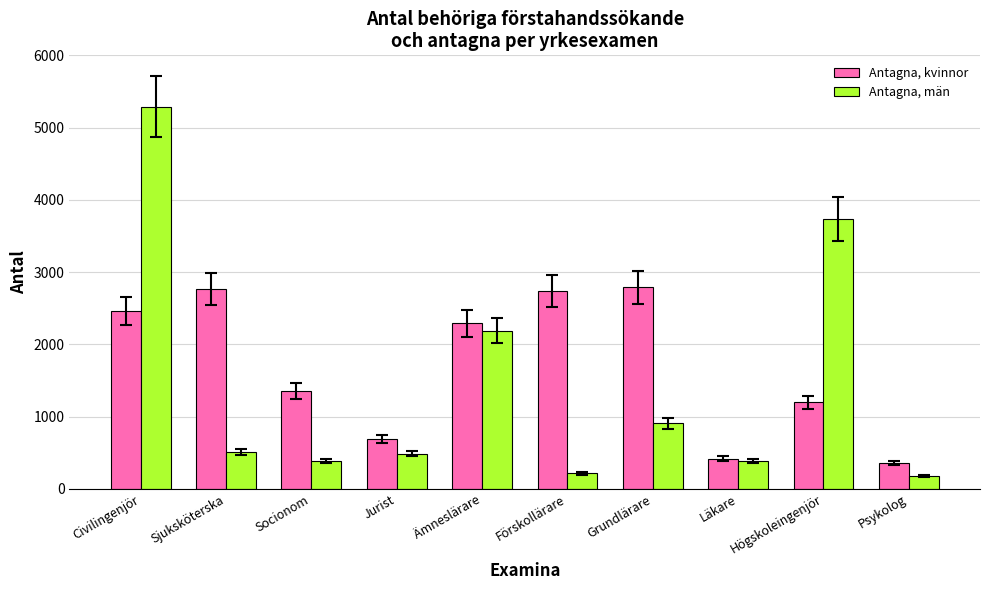

Does the chart contain stacked bars?

No